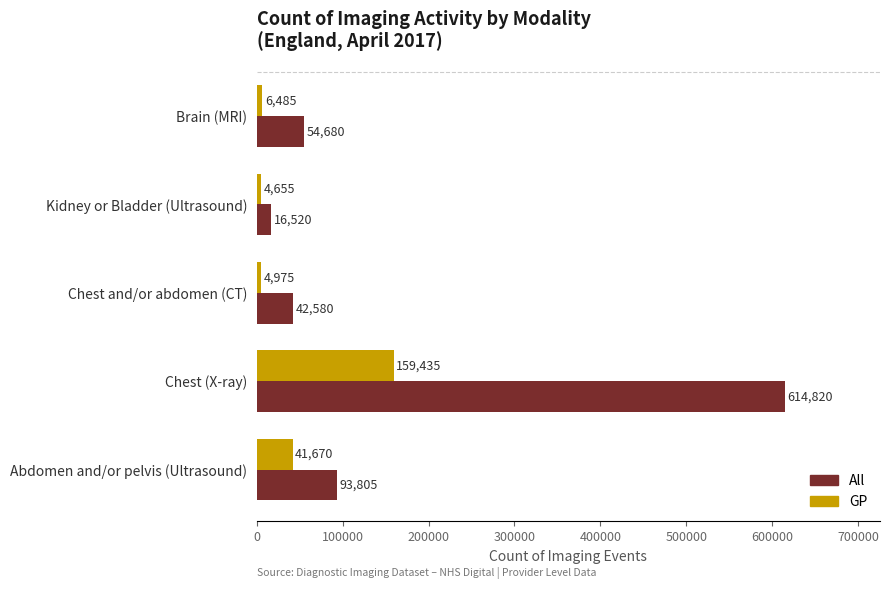

What is the average value of the All series?

164481